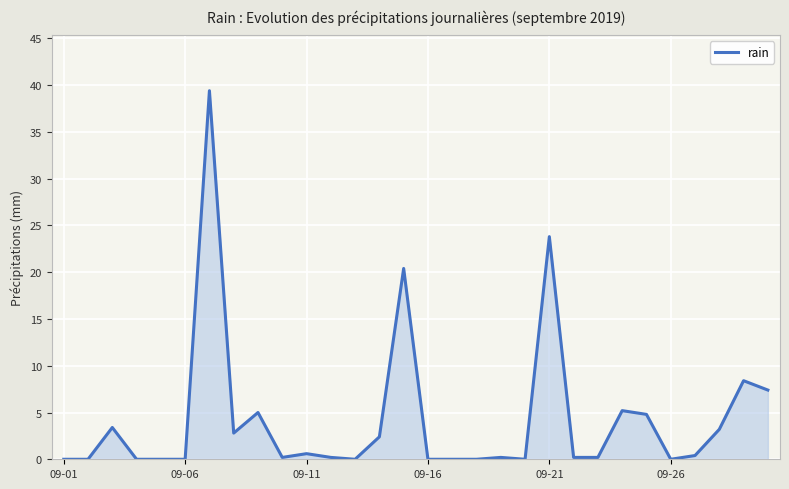

Reading left to right, transcribe all the data shown in this chart.

0.0	0.0	3.4	0.0	0.0	0.0	39.4	2.8	5.0	0.2	0.6	0.2	0.0	2.4	20.4	0.0	0.0	0.0	0.2	0.0	23.8	0.2	0.2	5.2	4.8	0.0	0.4	3.2	8.4	7.4